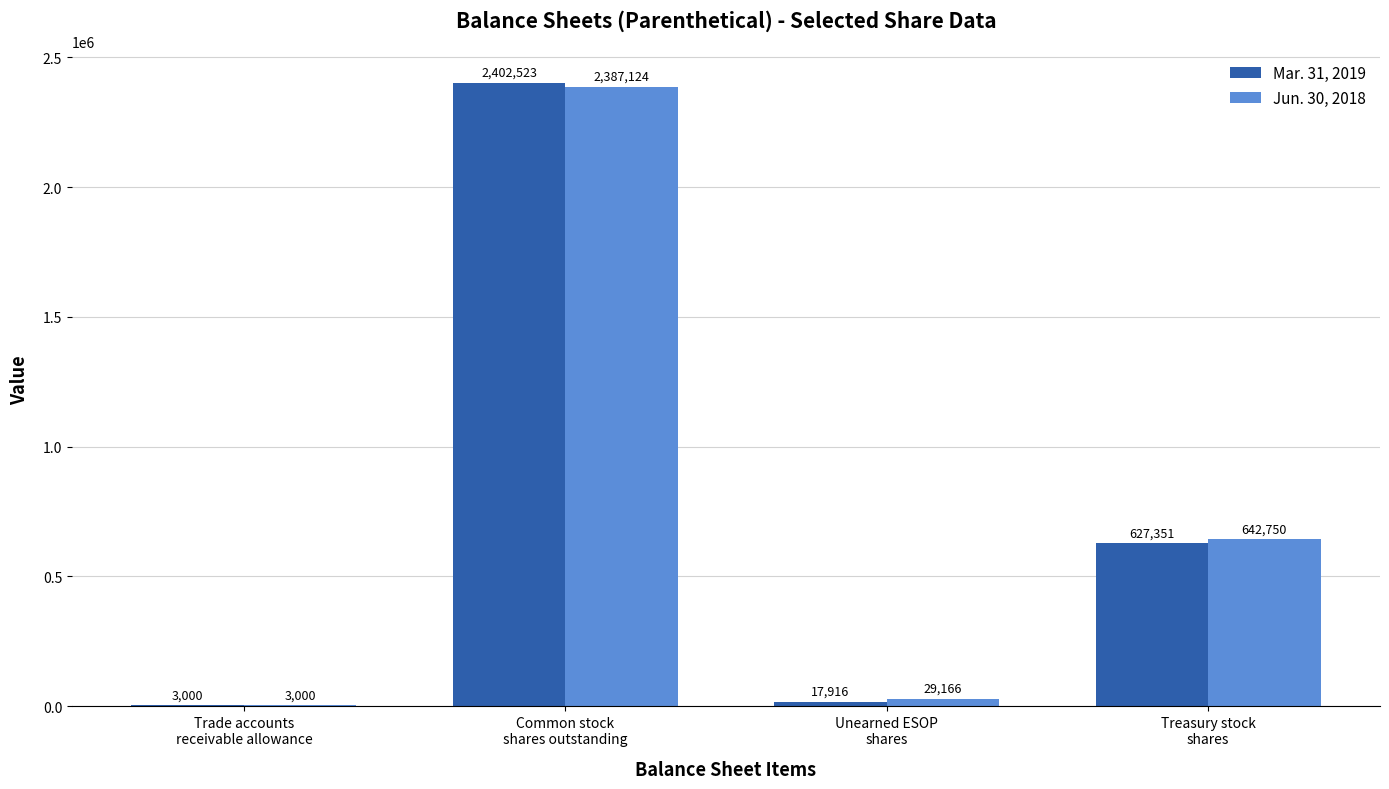

Reading left to right, extract all data points from this chart.

Mar. 31, 2019: Trade accounts
receivable allowance=3000	Common stock
shares outstanding=2402523	Unearned ESOP
shares=17916	Treasury stock
shares=627351
Jun. 30, 2018: Trade accounts
receivable allowance=3000	Common stock
shares outstanding=2387124	Unearned ESOP
shares=29166	Treasury stock
shares=642750